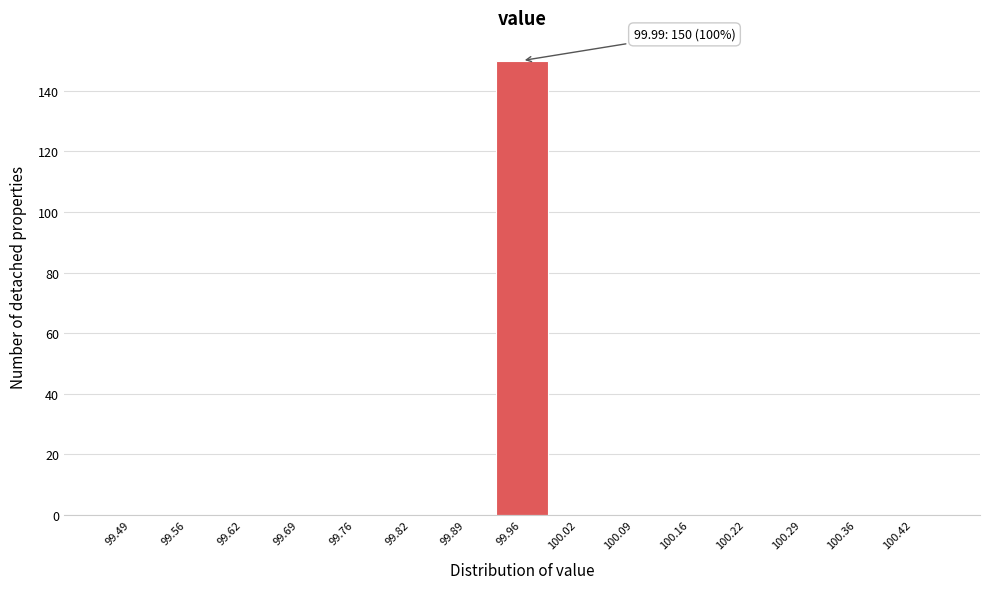

Reading left to right, list all the values displayed in this chart.

99.49=0	99.56=0	99.62=0	99.69=0	99.76=0	99.82=0	99.89=0	99.96=150	100.02=0	100.09=0	100.16=0	100.22=0	100.29=0	100.36=0	100.42=0